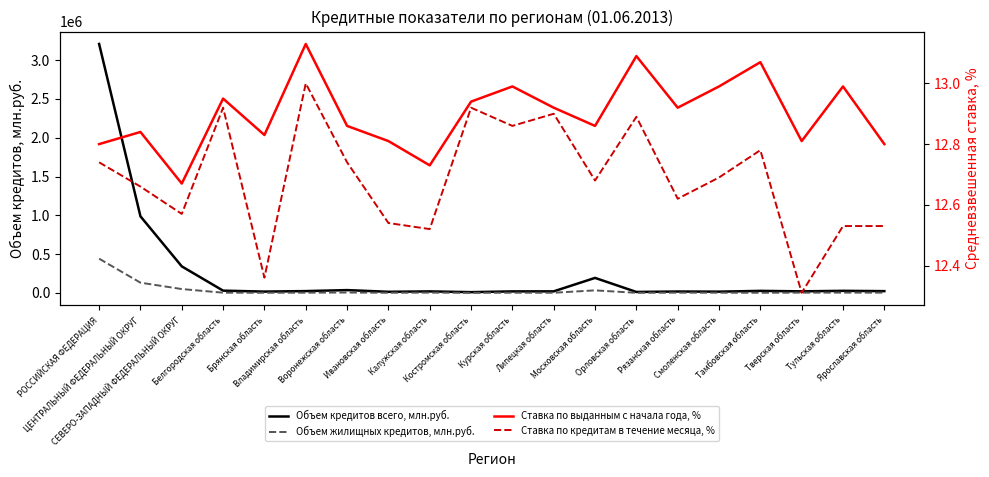

Which category has the highest value in the Ставка по выданным с начала года, % series?

Владимирская область